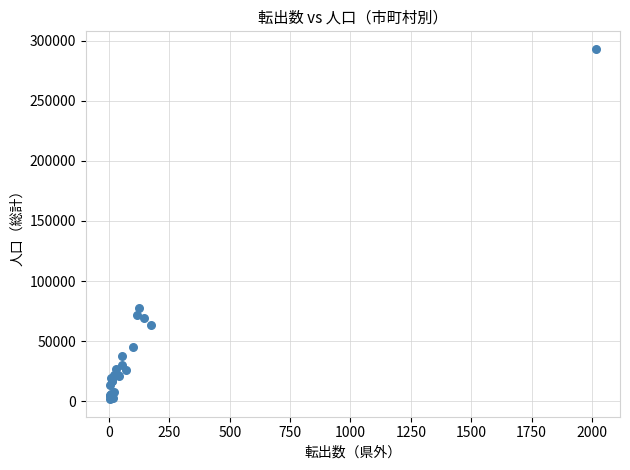

What Y value in the scatter plot is closest to 147415?

77772